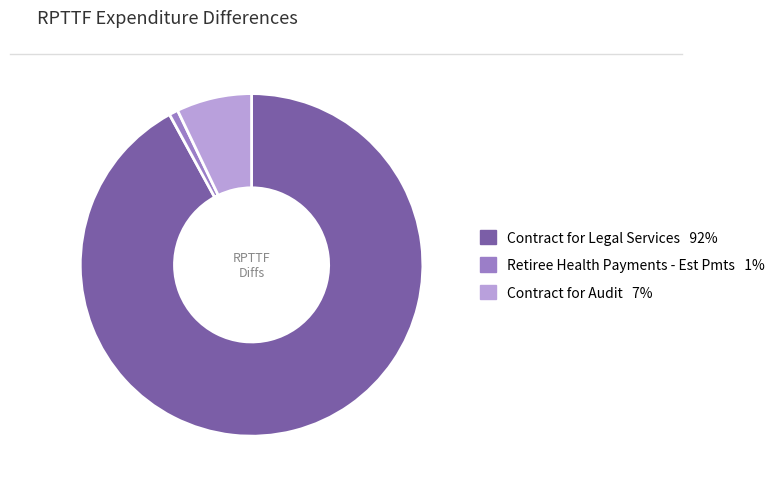

Is there a majority slice in this chart?

Yes